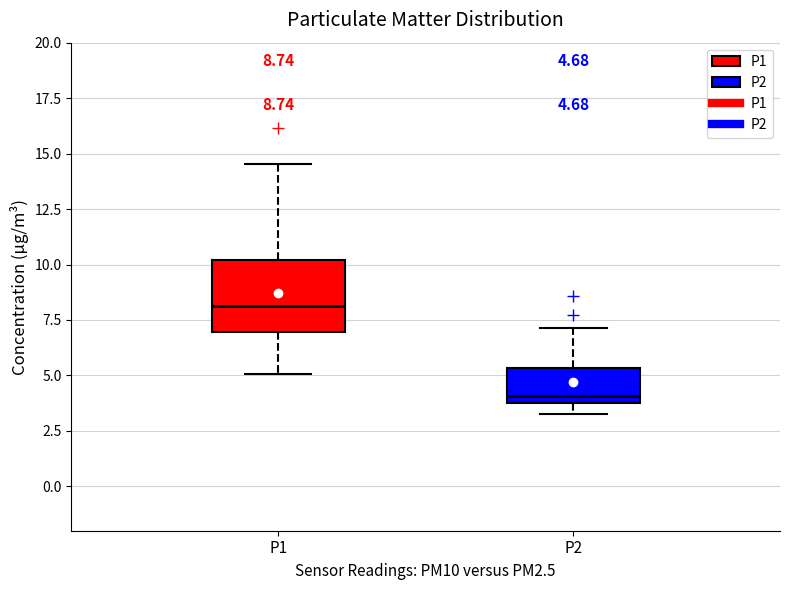

Comparing the boxes themselves (not the whiskers), which one is the tallest?

P1